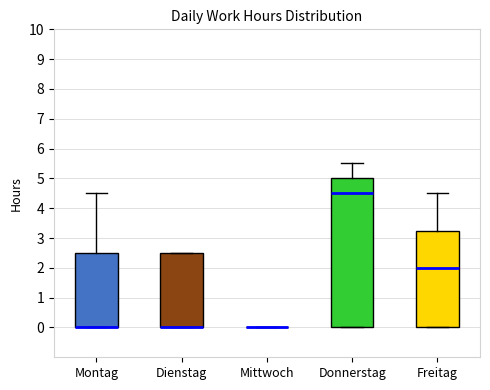

Reading left to right, transcribe this box plot: for each box, give where its median line is, the range the box spans, and where its two whiskers end, as read against the y-axis. The values are not printed on the chart, so give them approximately, as read against the axis.

Montag: median 0.0 (drawn on the box's lower edge), box 0.0 to 2.5, whiskers 0.0 to 4.5
Dienstag: median 0.0 (drawn on the box's lower edge), box 0.0 to 2.5, whiskers 0.0 to 2.5
Mittwoch: box collapsed to a line at 0.0, whiskers 0.0 to 0.0
Donnerstag: median 4.5, box 0.0 to 5.0, whiskers 0.0 to 5.5
Freitag: median 2.0, box 0.0 to 3.3, whiskers 0.0 to 4.5